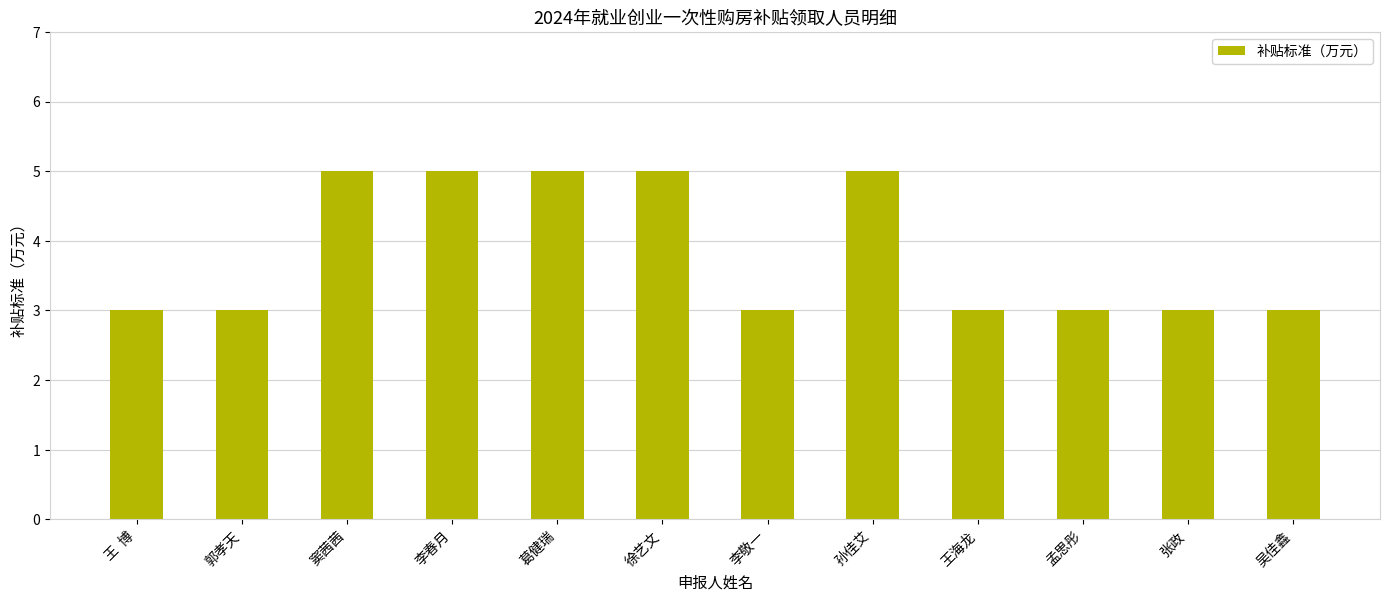

What is the sum of all values?

46